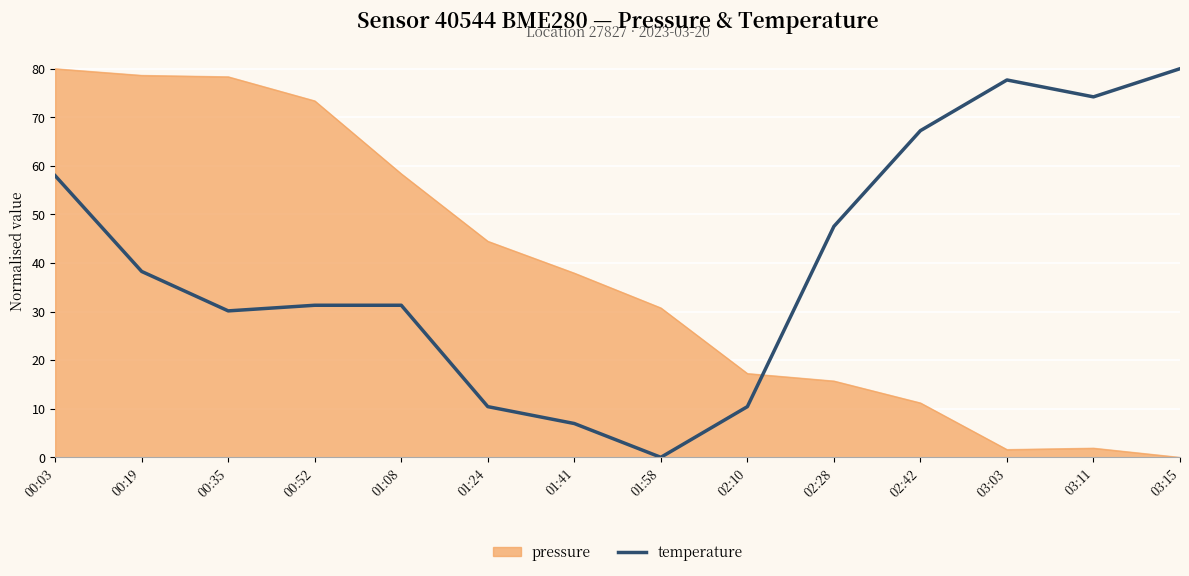

Where do pressure and temperature first cross each other?

02:10 and 02:28